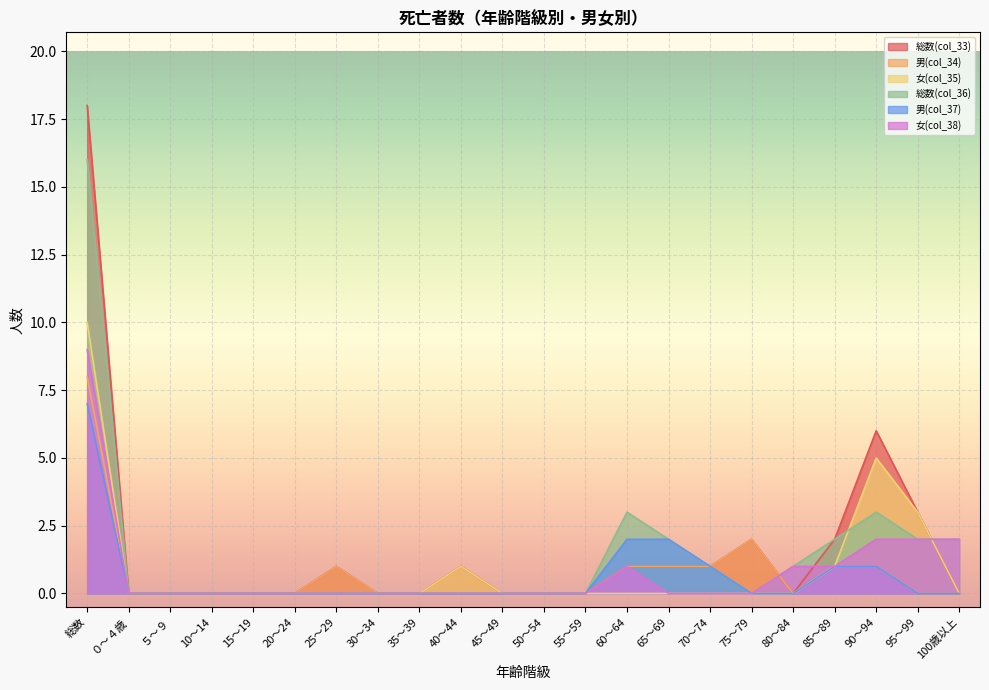

What is the label of the 12th point from the left?

50～54